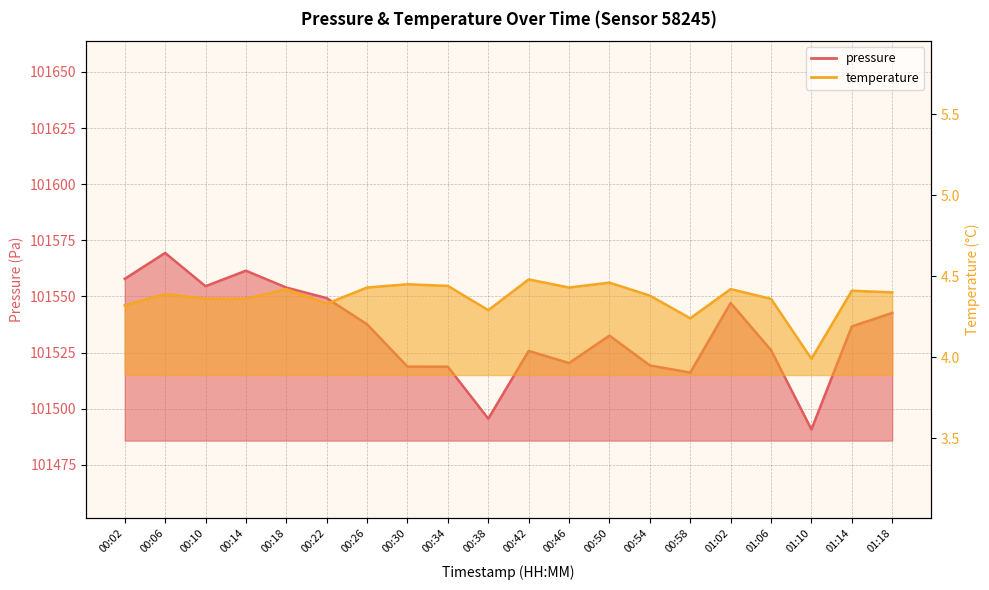

What is the label of the 11th point from the left?

00:42